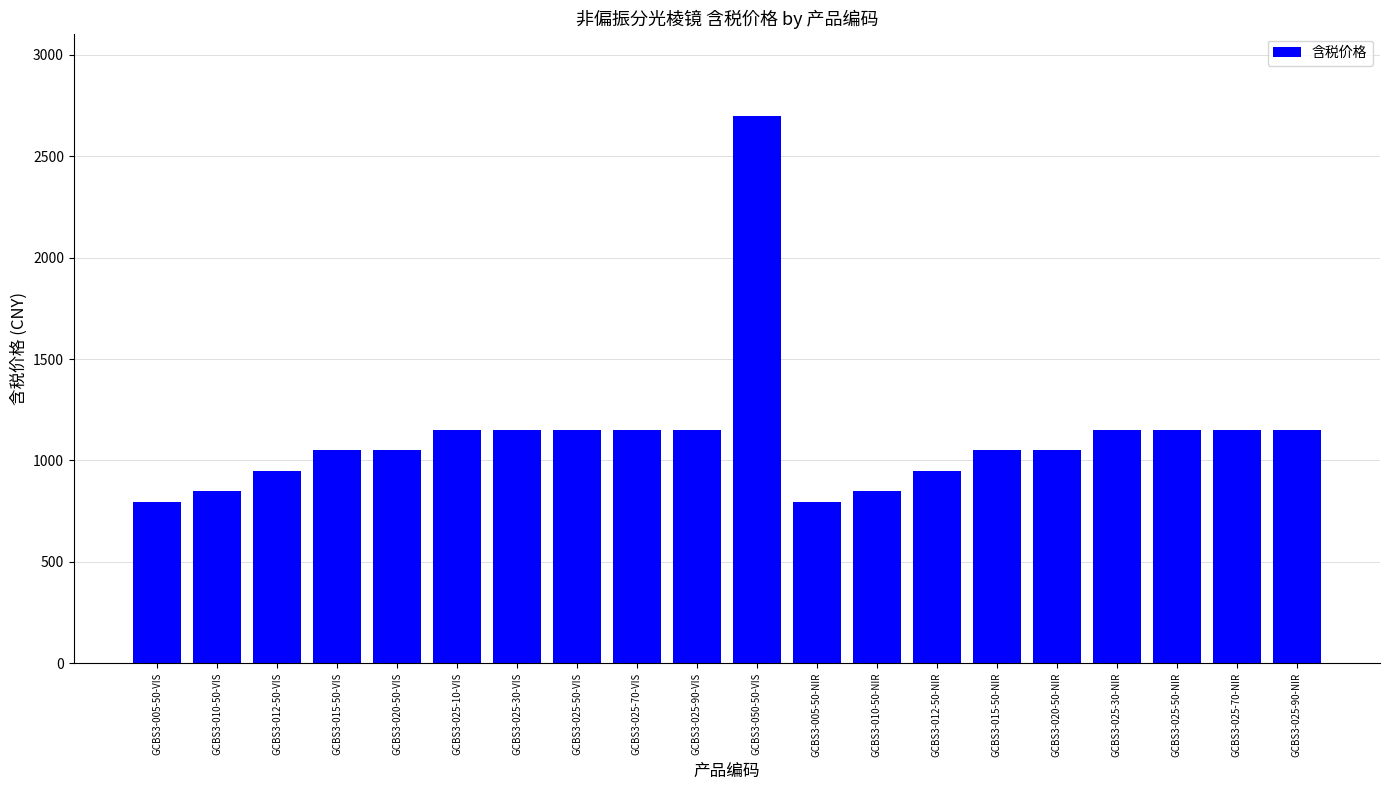

Reading right to left, transcribe all the data shown in this chart.

GCBS3-025-90-NIR=1150	GCBS3-025-70-NIR=1150	GCBS3-025-50-NIR=1150	GCBS3-025-30-NIR=1150	GCBS3-020-50-NIR=1050	GCBS3-015-50-NIR=1050	GCBS3-012-50-NIR=950	GCBS3-010-50-NIR=850	GCBS3-005-50-NIR=795	GCBS3-050-50-VIS=2700	GCBS3-025-90-VIS=1150	GCBS3-025-70-VIS=1150	GCBS3-025-50-VIS=1150	GCBS3-025-30-VIS=1150	GCBS3-025-10-VIS=1150	GCBS3-020-50-VIS=1050	GCBS3-015-50-VIS=1050	GCBS3-012-50-VIS=950	GCBS3-010-50-VIS=850	GCBS3-005-50-VIS=795